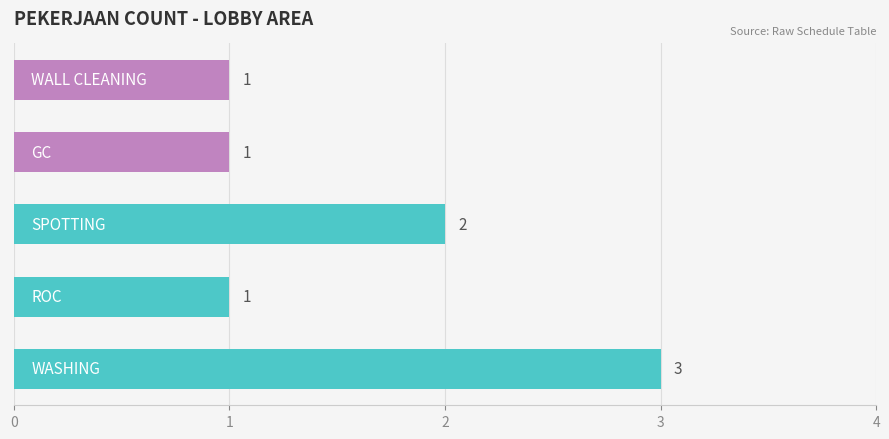

How many values exceed 1?

2